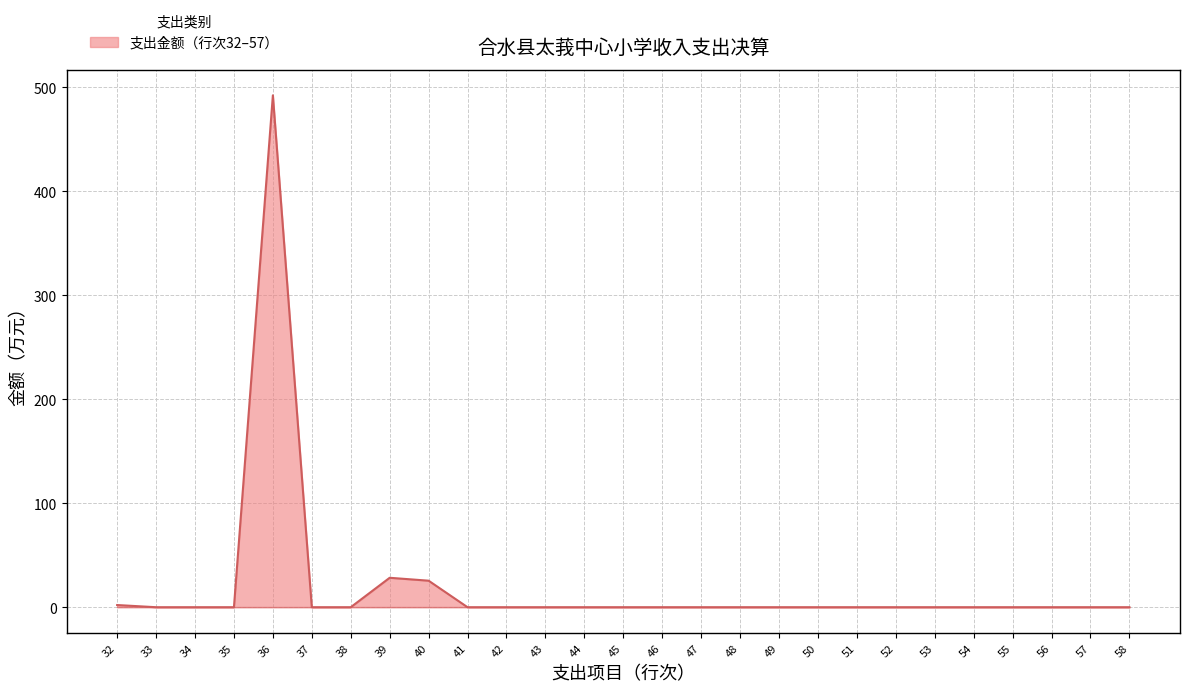

Does the chart have visible grid lines?

Yes